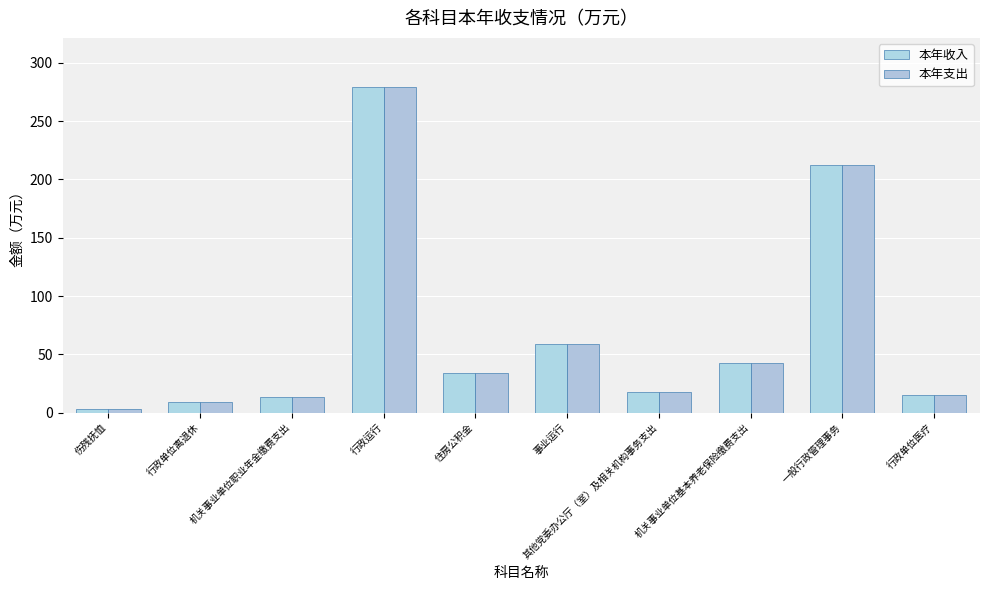

Reading left to right, what are all the values shown in this chart?

本年收入: 伤残抚恤=3.1	行政单位离退休=8.7	机关事业单位职业年金缴费支出=13.5	行政运行=279.5	住房公积金=34.4	事业运行=58.5	其他党委办公厅（室）及相关机构事务支出=18.0	机关事业单位基本养老保险缴费支出=42.6	一般行政管理事务=212.2	行政单位医疗=14.7
本年支出: 伤残抚恤=3.1	行政单位离退休=8.7	机关事业单位职业年金缴费支出=13.5	行政运行=279.5	住房公积金=34.4	事业运行=58.5	其他党委办公厅（室）及相关机构事务支出=18.0	机关事业单位基本养老保险缴费支出=42.6	一般行政管理事务=212.2	行政单位医疗=14.7